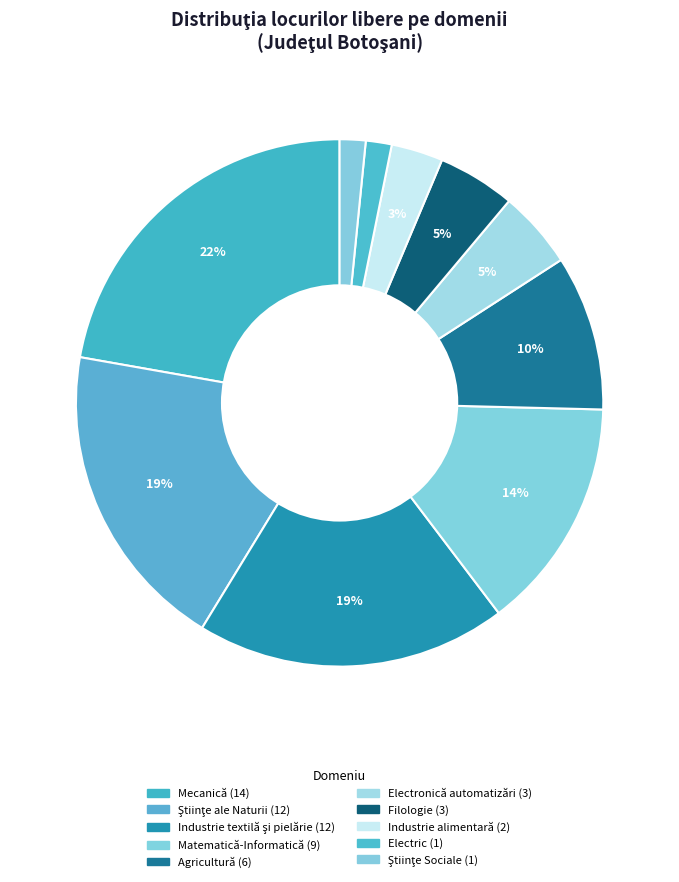

How many slices are in this pie chart?

10